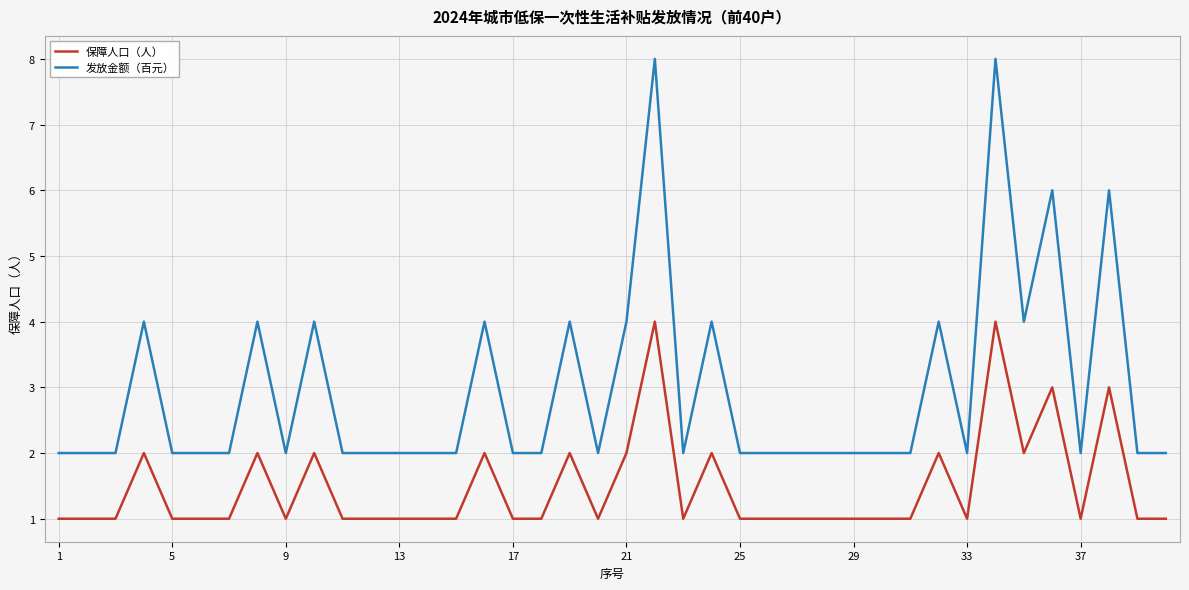

What is the difference between the maximum and minimum values in the 发放金额（百元） series?

6